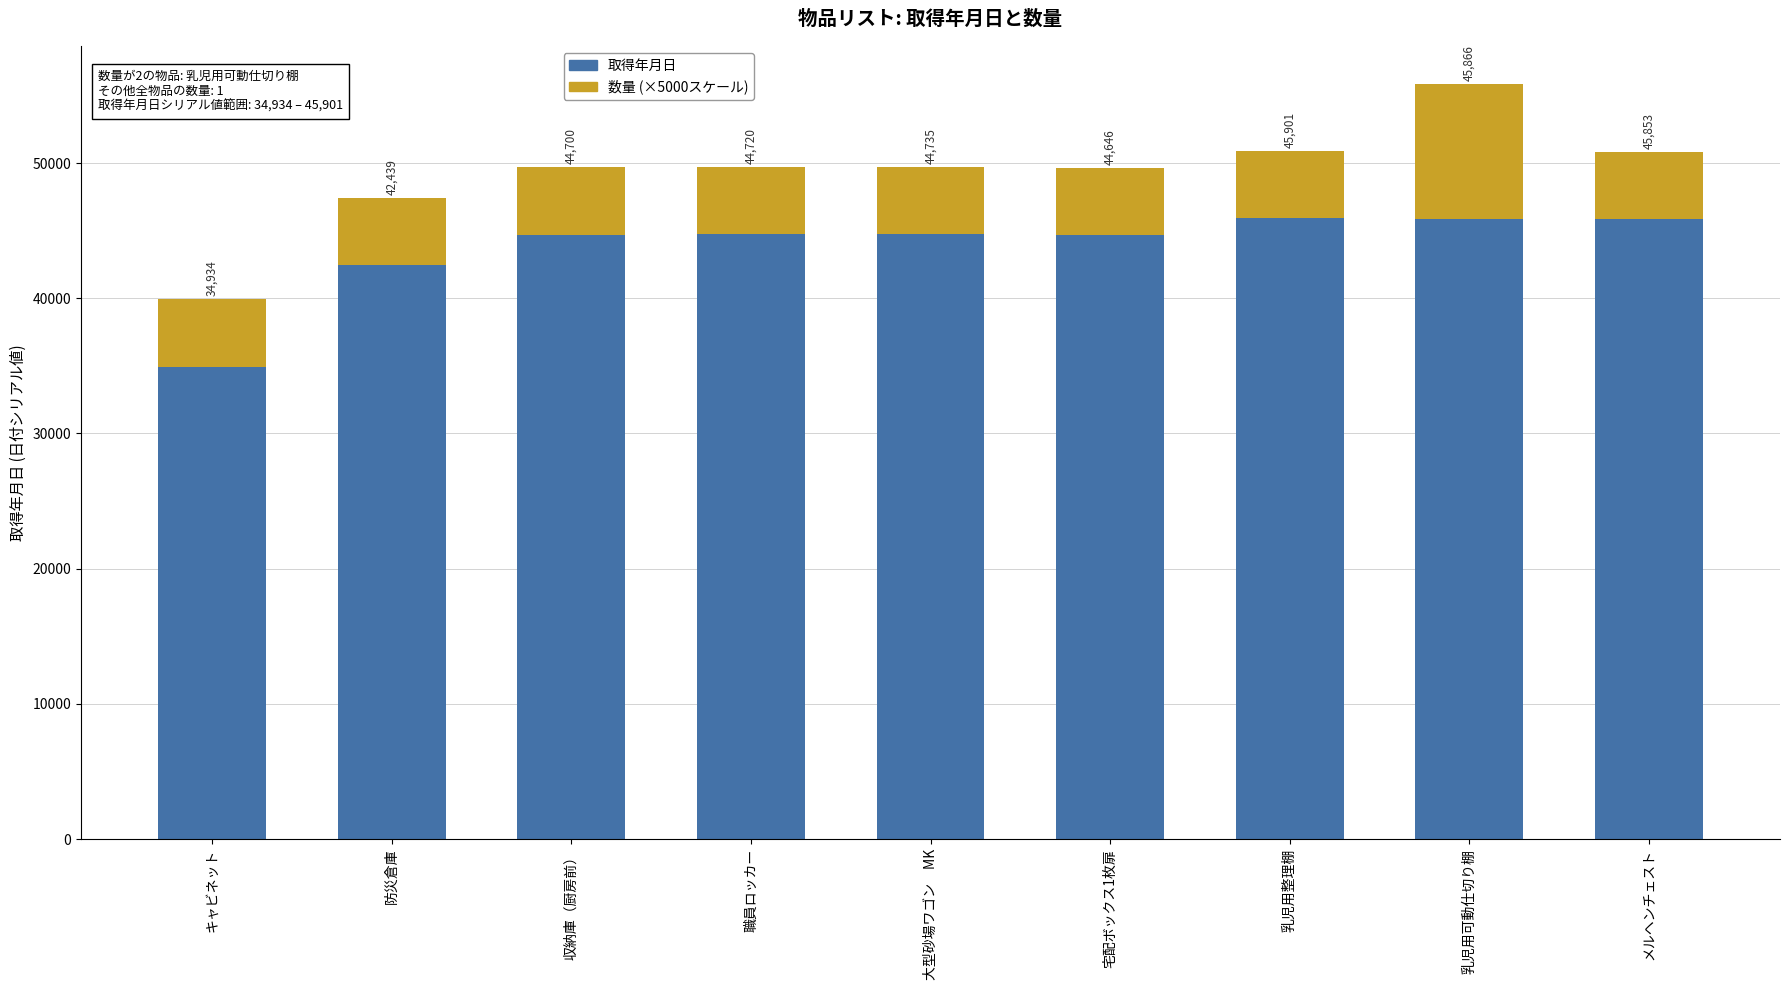

At which category is the sum across all series the highest?

乳児用可動仕切り棚